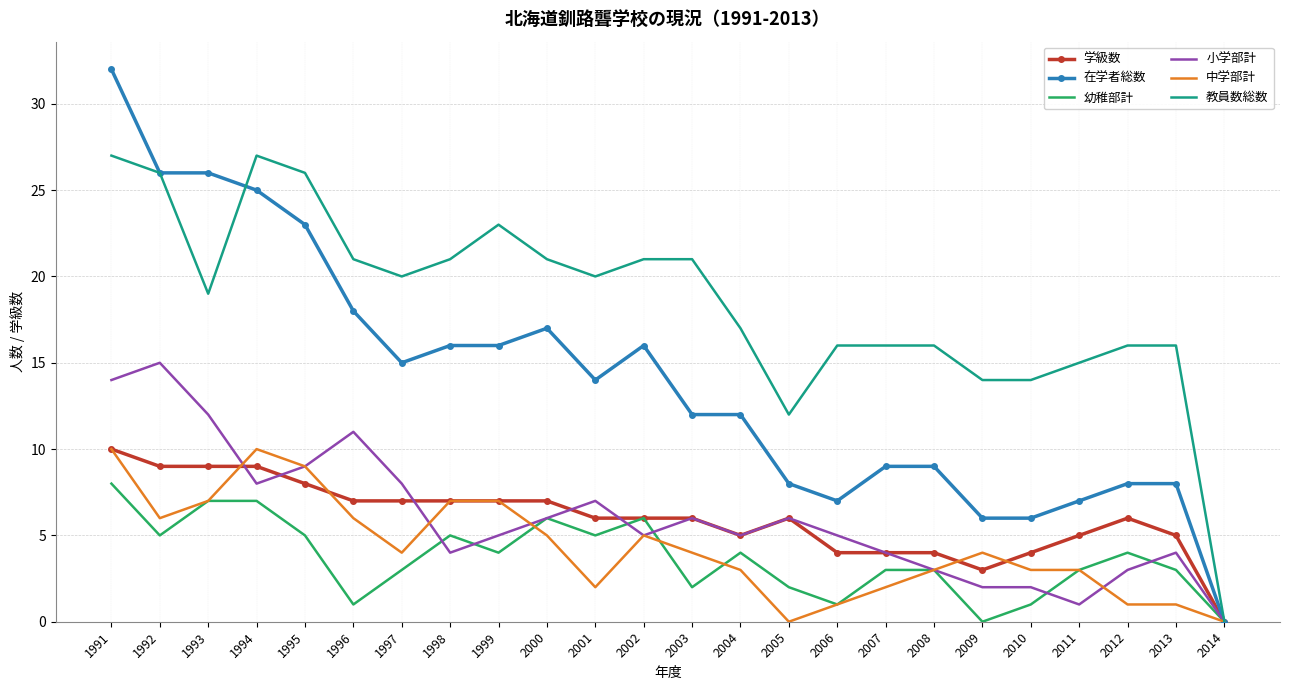

What is the difference between the second highest and second lowest values in the 中学部計 series?

10